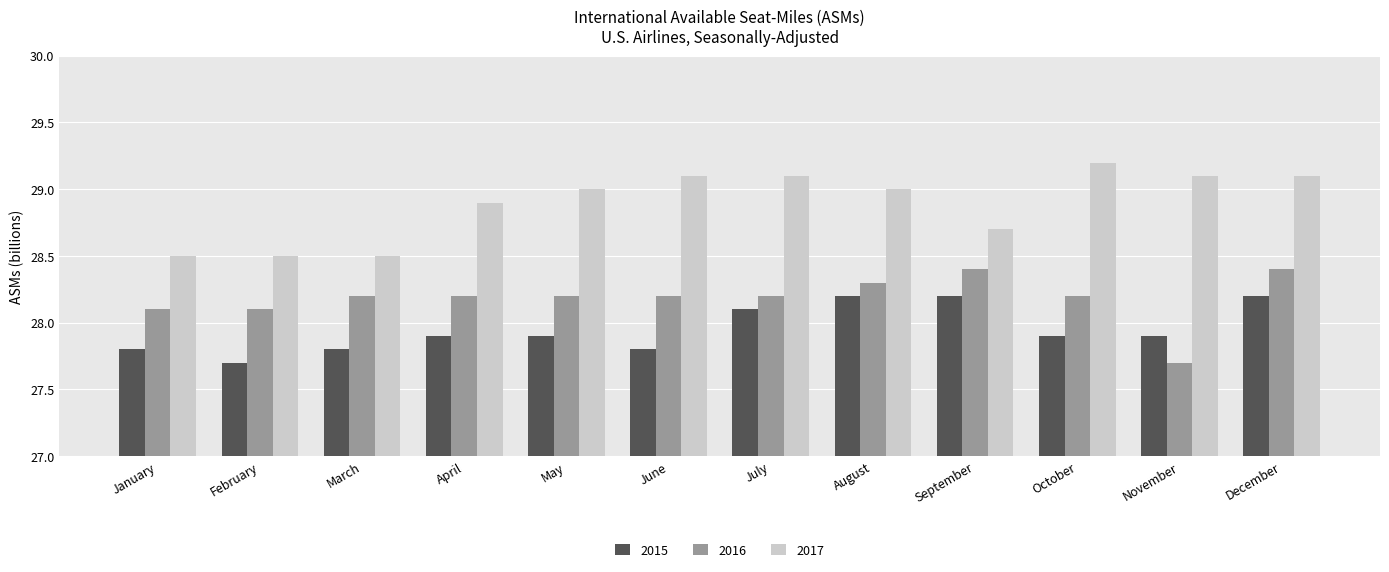

What is the difference between the maximum and second lowest values in the 2016 series?

0.3